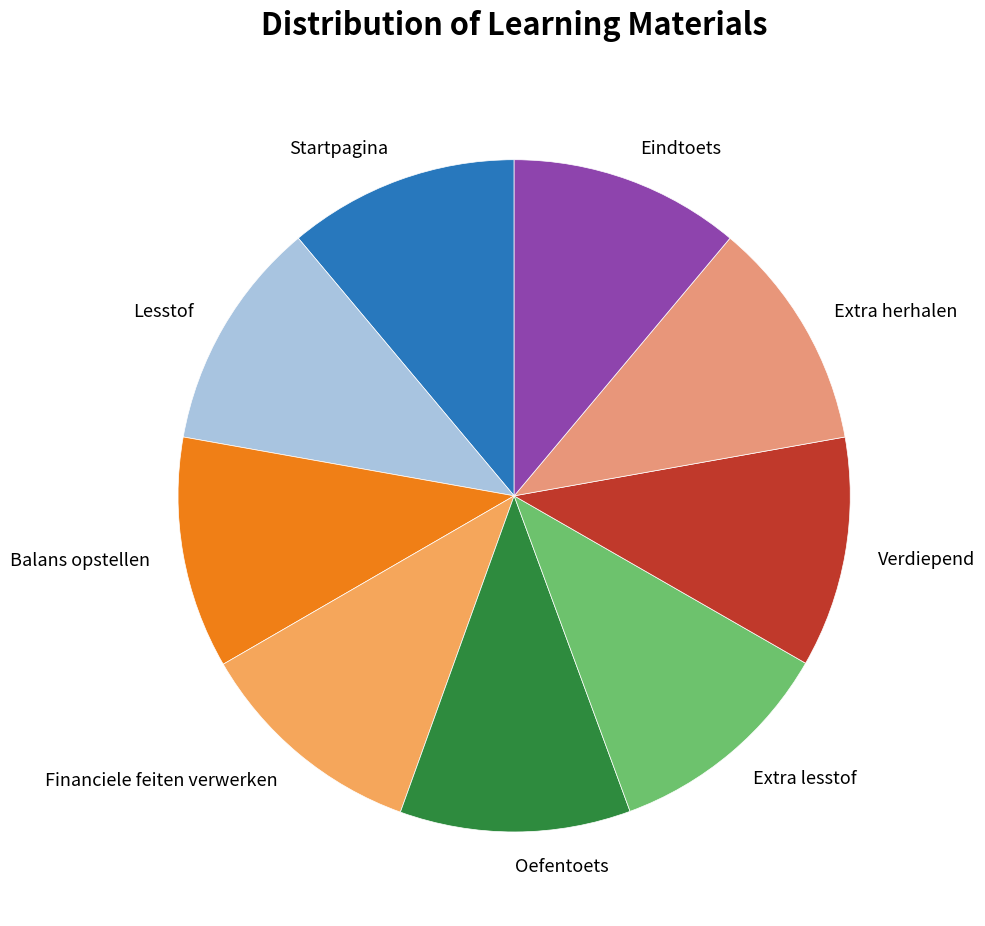

Approximately how many times larger is the value at Financiele feiten verwerken compared to Verdiepend?

1.0